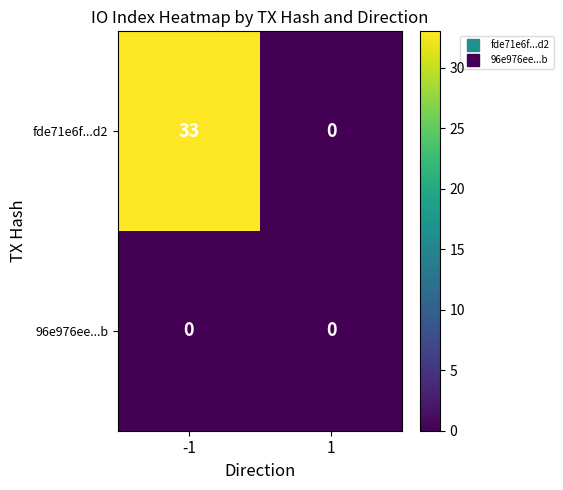

What is the total value across all series at -1?

33